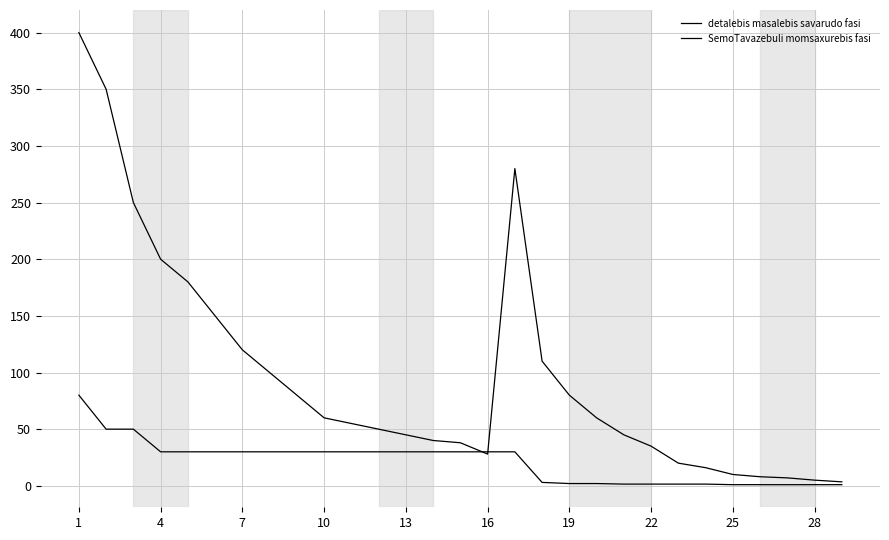

How many lines are shown in the chart?

2